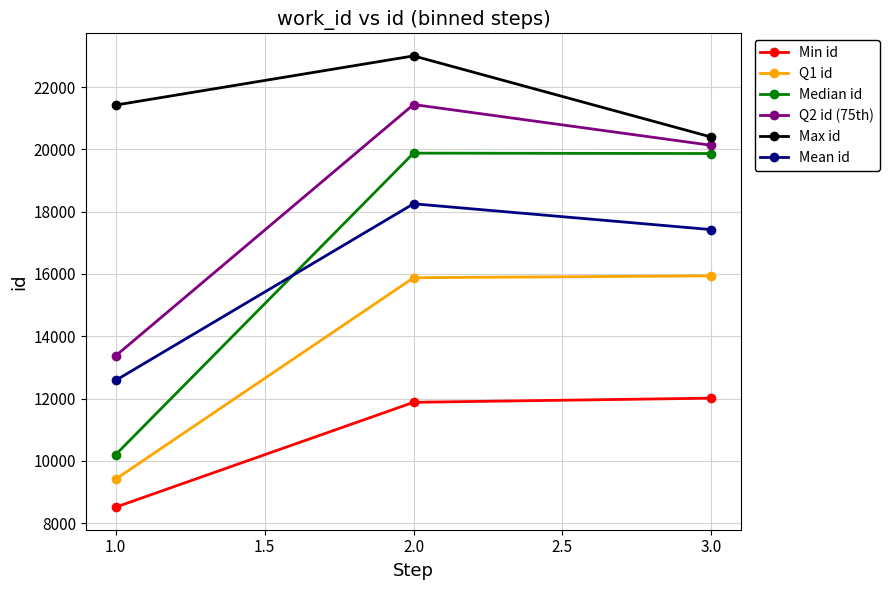

Is this an area chart (filled region under the line)?

No